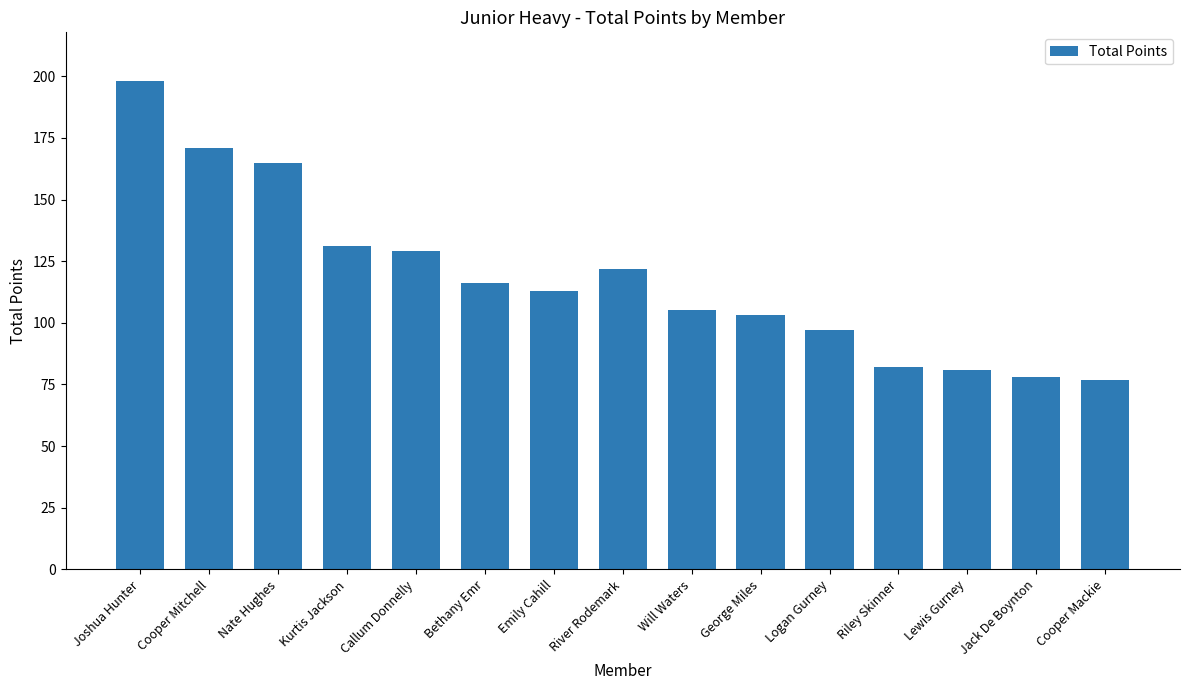

Read the value at Logan Gurney.

97